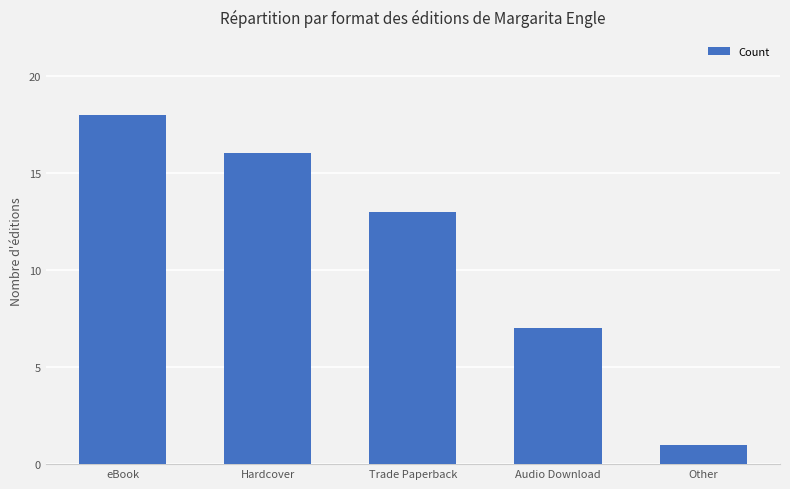

Reading left to right, extract all data points from this chart.

18	16	13	7	1